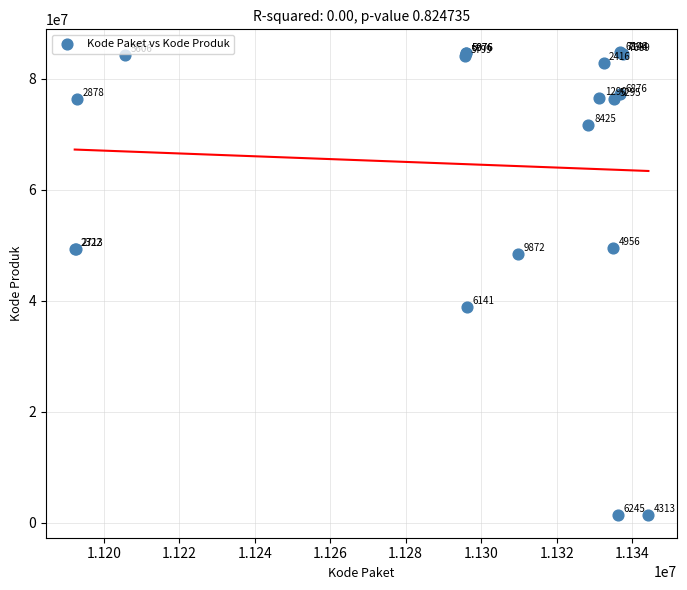

What Y value in the scatter plot is closest to 43108744?

38839757